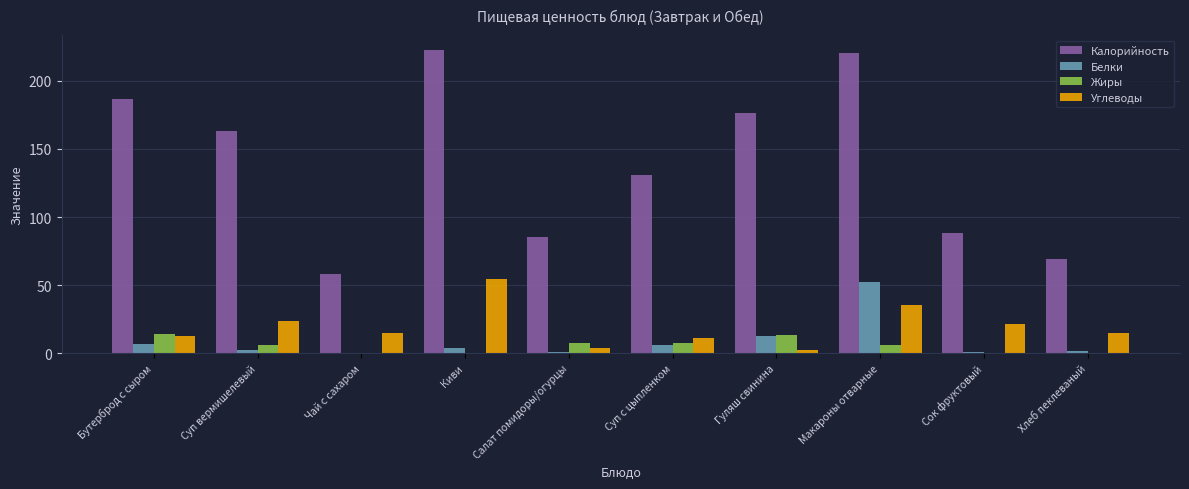

What is the average value of the Углеводы series?

19.4